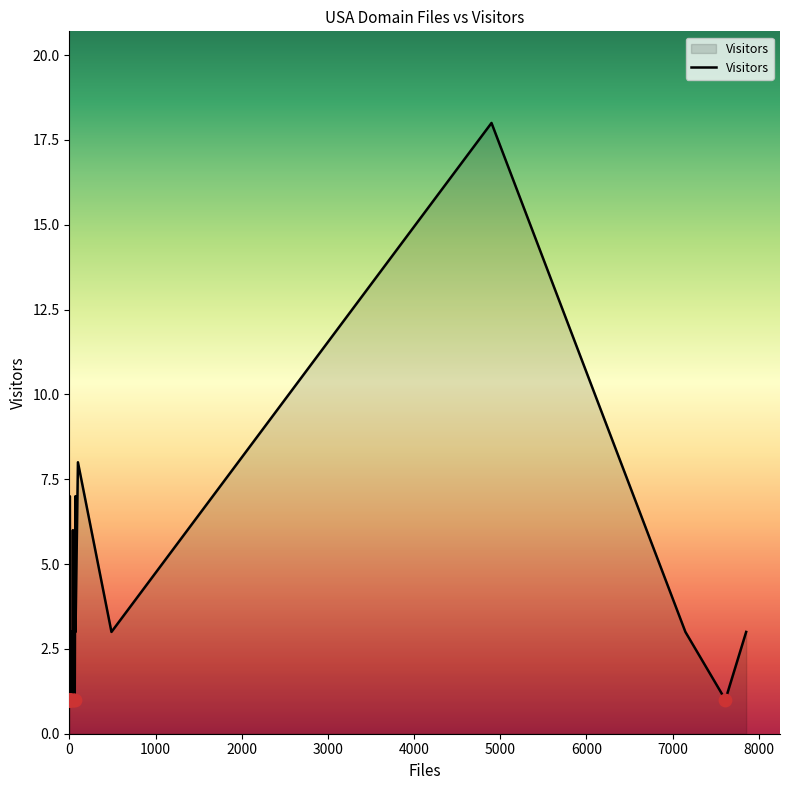

Approximately how many times larger is the value at noaa.gov compared to umich.edu?

0.1